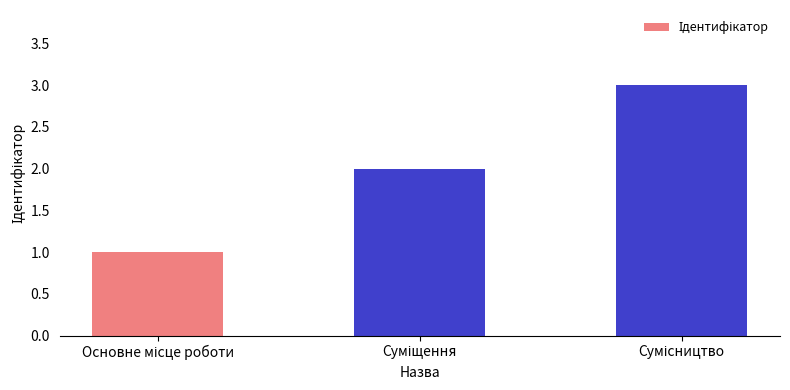

How many categories are shown in the chart?

3